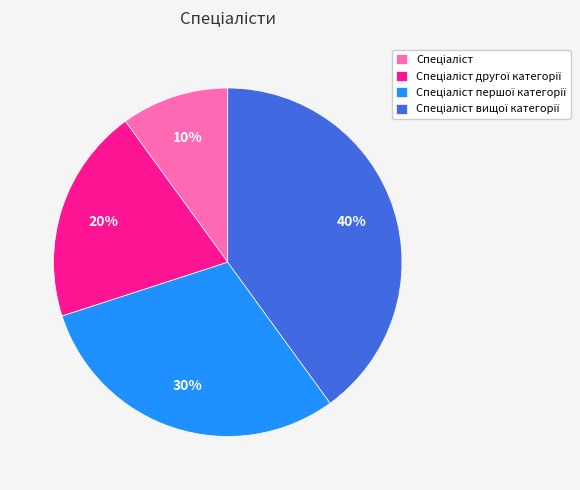

How many slices are in this pie chart?

4